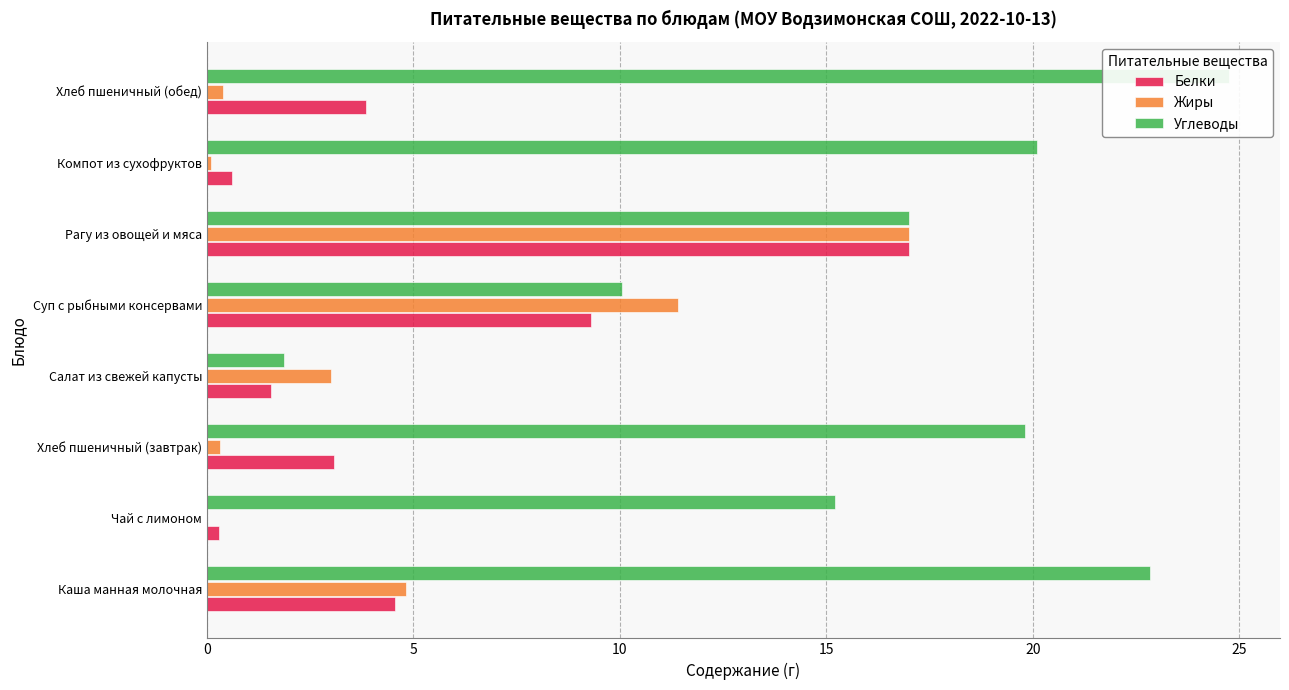

What is the maximum value shown in the chart?

24.8